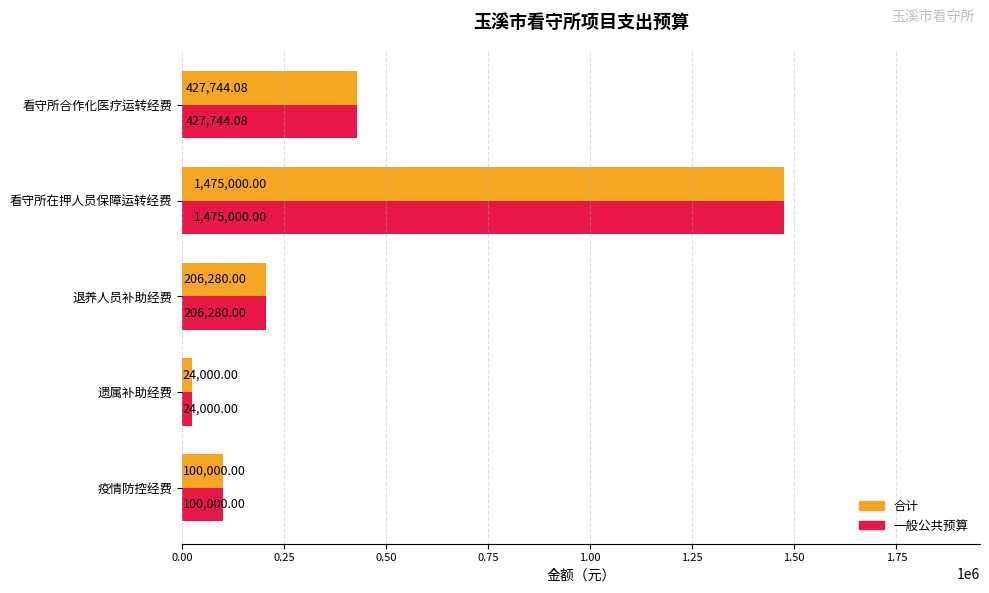

At which category is the sum across all series the highest?

看守所在押人员保障运转经费